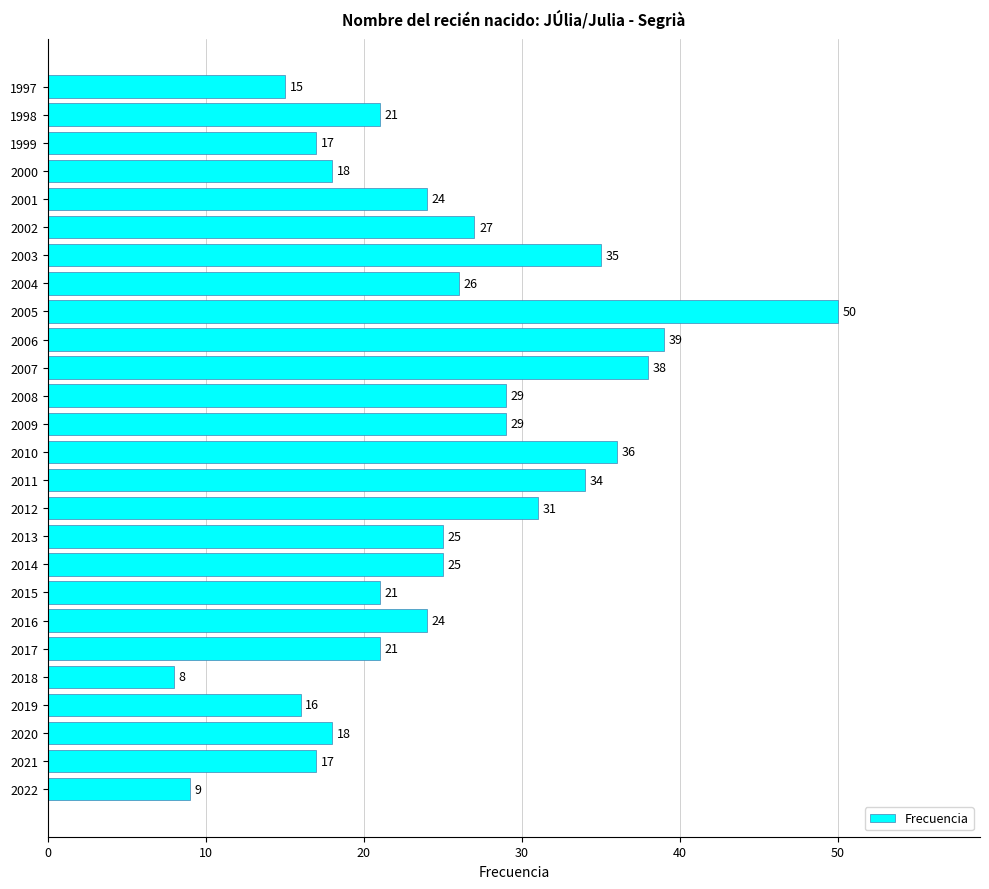

Are the bars grouped side by side (vs. stacked)?

No